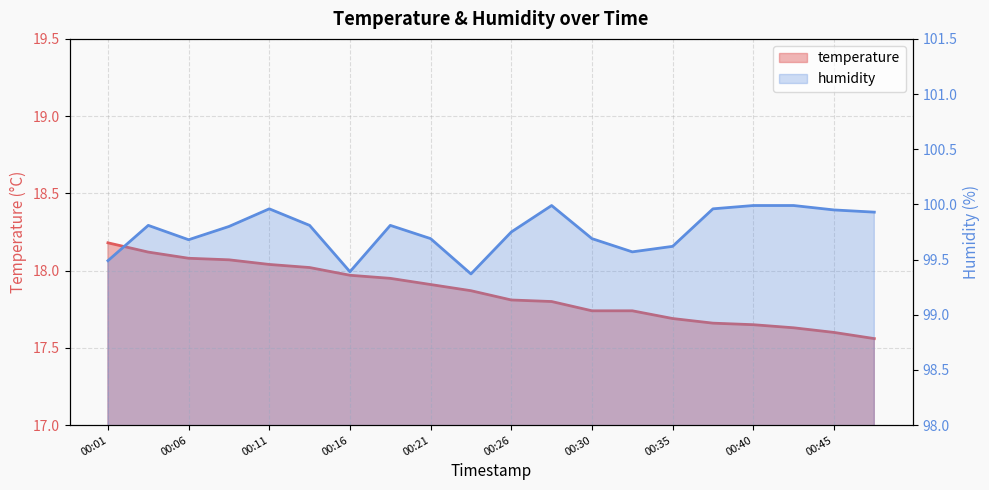

List the labels in order of humidity value, smallest first.

00:23, 00:16, 00:01, 00:33, 00:35, 00:06, 00:21, 00:30, 00:26, 00:08, 00:04, 00:13, 00:18, 00:47, 00:45, 00:11, 00:38, 00:28, 00:40, 00:43